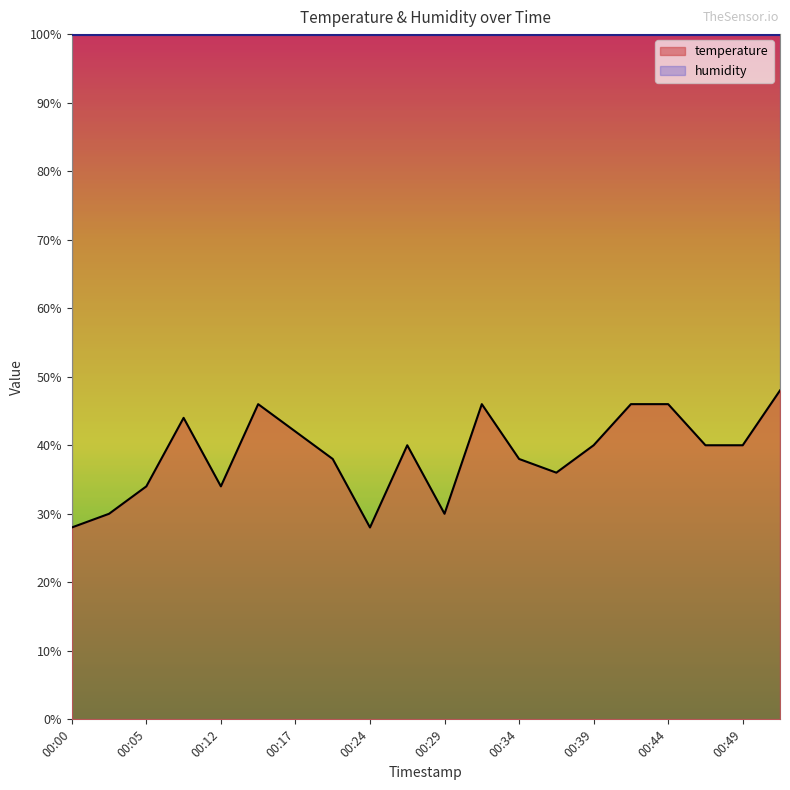

True or false: the data shows 46.0 at 00:32.

True